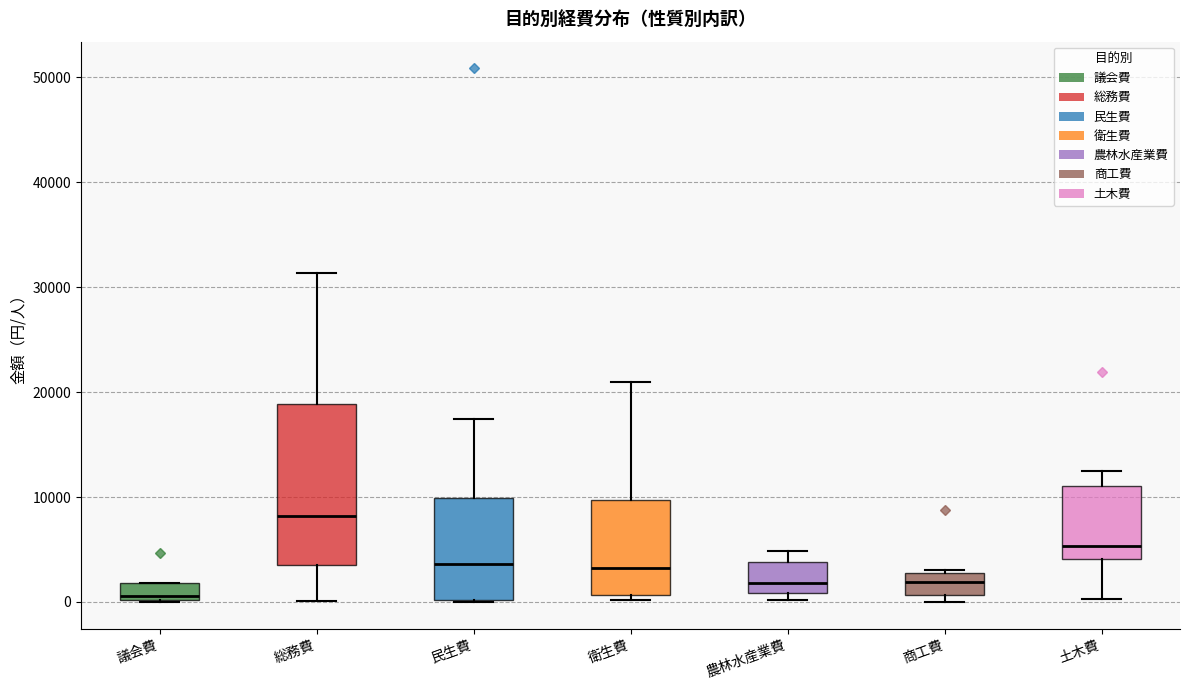

Comparing the boxes themselves (not the whiskers), which one is the tallest?

総務費